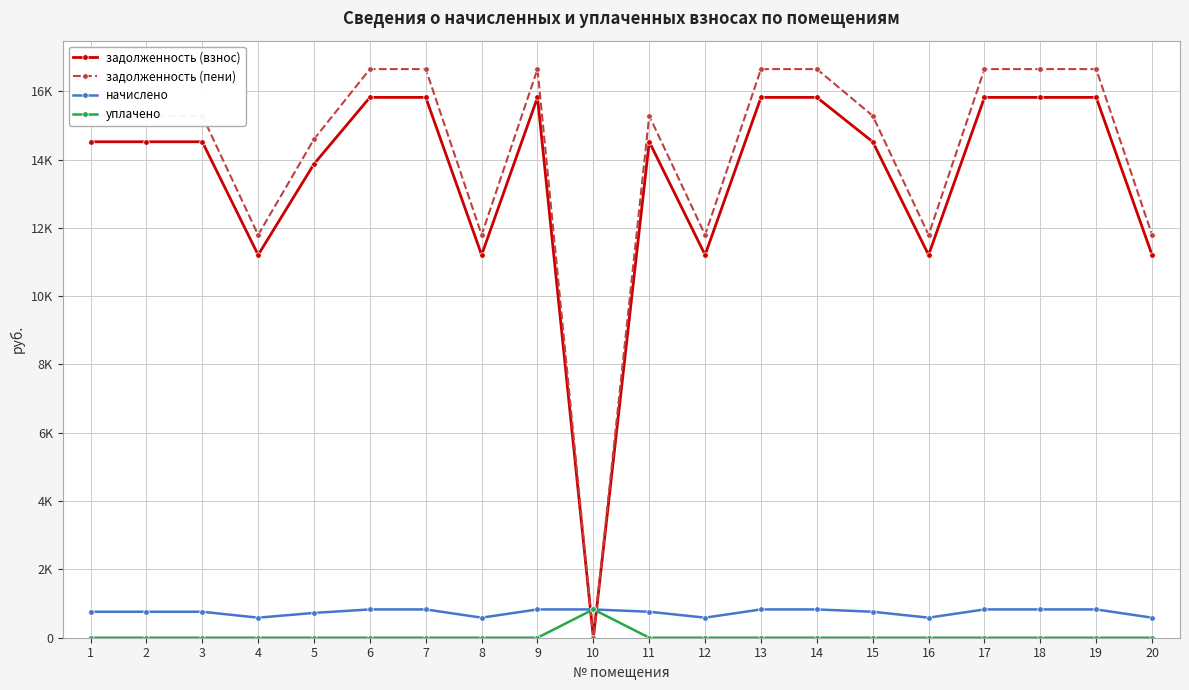

Reading left to right, what are all the values shown in this chart?

задолженность (взнос): 1=14520.4	2=14520.4	3=14520.4	4=11207.0	5=13870.7	6=15819.7	7=15819.7	8=11207.0	9=15819.7	10=0.0	11=14520.4	12=11207.0	13=15819.7	14=15819.7	15=14520.4	16=11207.0	17=15819.7	18=15819.7	19=15819.7	20=11207.0
задолженность (пени): 1=15280.7	2=15280.7	3=15280.7	4=11793.9	5=14597.0	6=16648.1	7=16648.1	8=11793.9	9=16648.1	10=0.0	11=15280.7	12=11793.9	13=16648.1	14=16648.1	15=15280.7	16=11793.9	17=16648.1	18=16648.1	19=16648.1	20=11793.9
начислено: 1=760.4	2=760.4	3=760.4	4=586.9	5=726.3	6=828.4	7=828.4	8=586.9	9=828.4	10=828.4	11=760.4	12=586.9	13=828.4	14=828.4	15=760.4	16=586.9	17=828.4	18=828.4	19=828.4	20=586.9
уплачено: 1=0.0	2=0.0	3=0.0	4=0.0	5=0.0	6=0.0	7=0.0	8=0.0	9=0.0	10=829.1	11=0.0	12=0.0	13=0.0	14=0.0	15=0.0	16=0.0	17=0.0	18=0.0	19=0.0	20=0.0